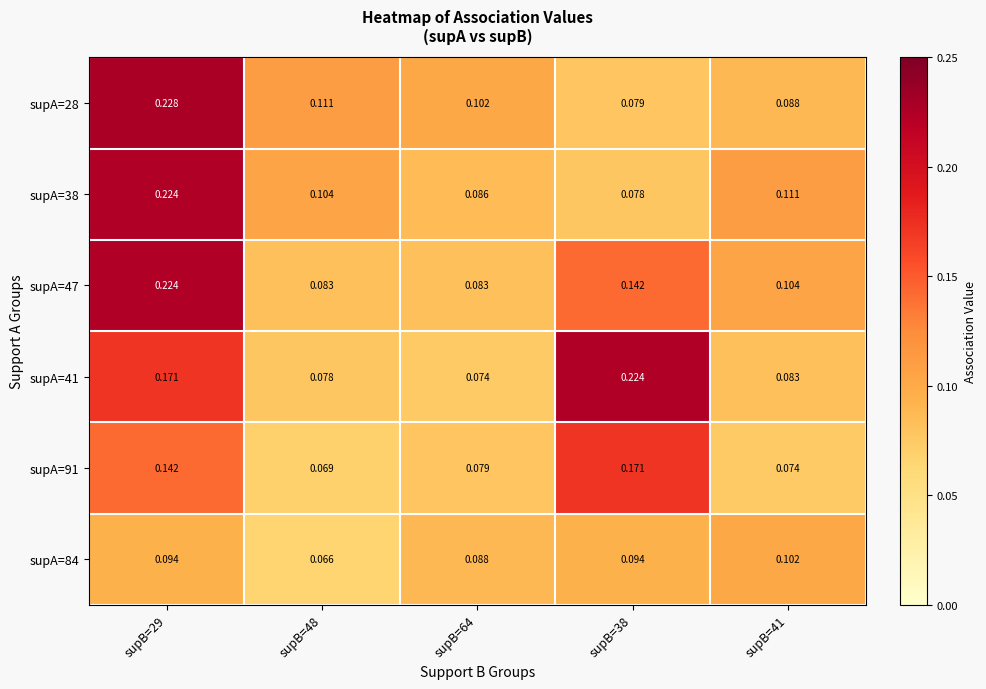

How many data points does each series have?

5